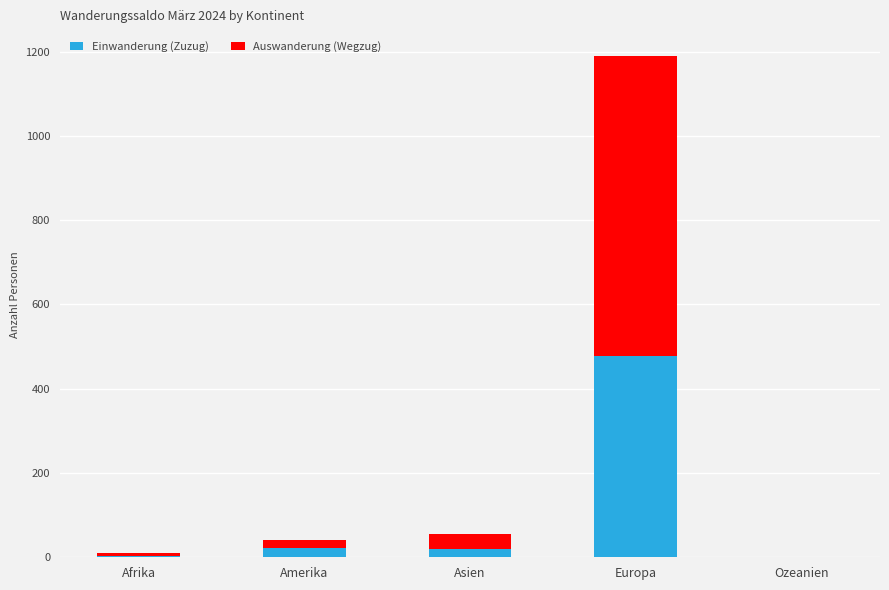

At which category is the sum across all series the highest?

Europa